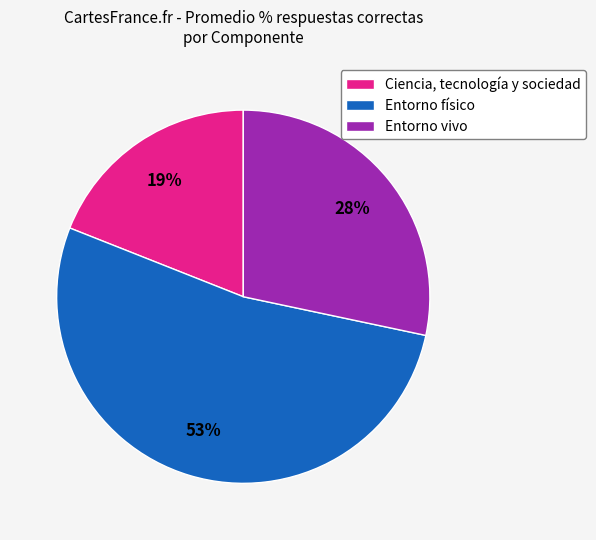

How many segments does this pie chart have?

3